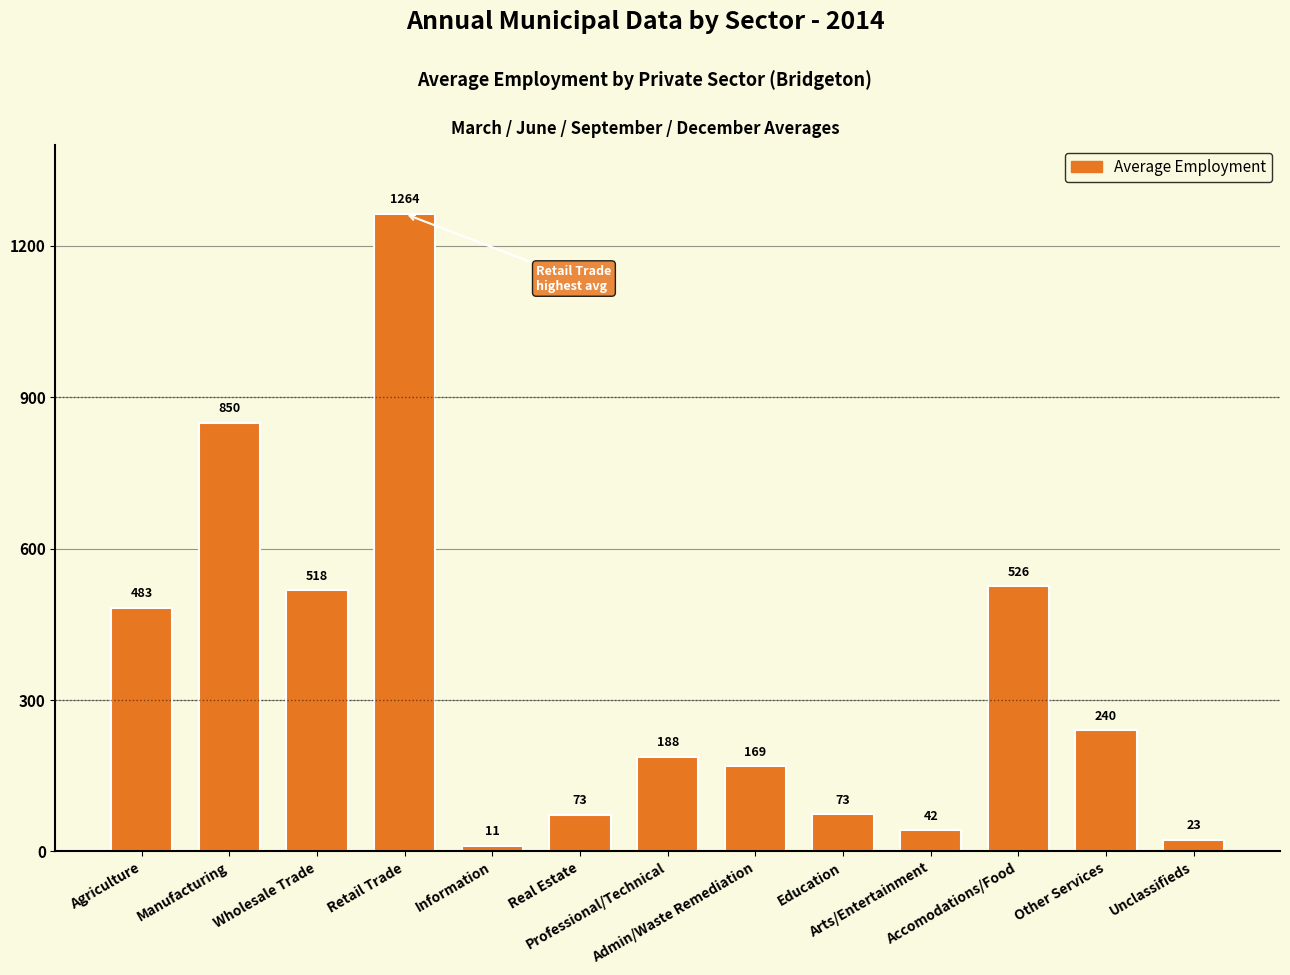

Is it true that the value at Unclassifieds is 23.1?

True